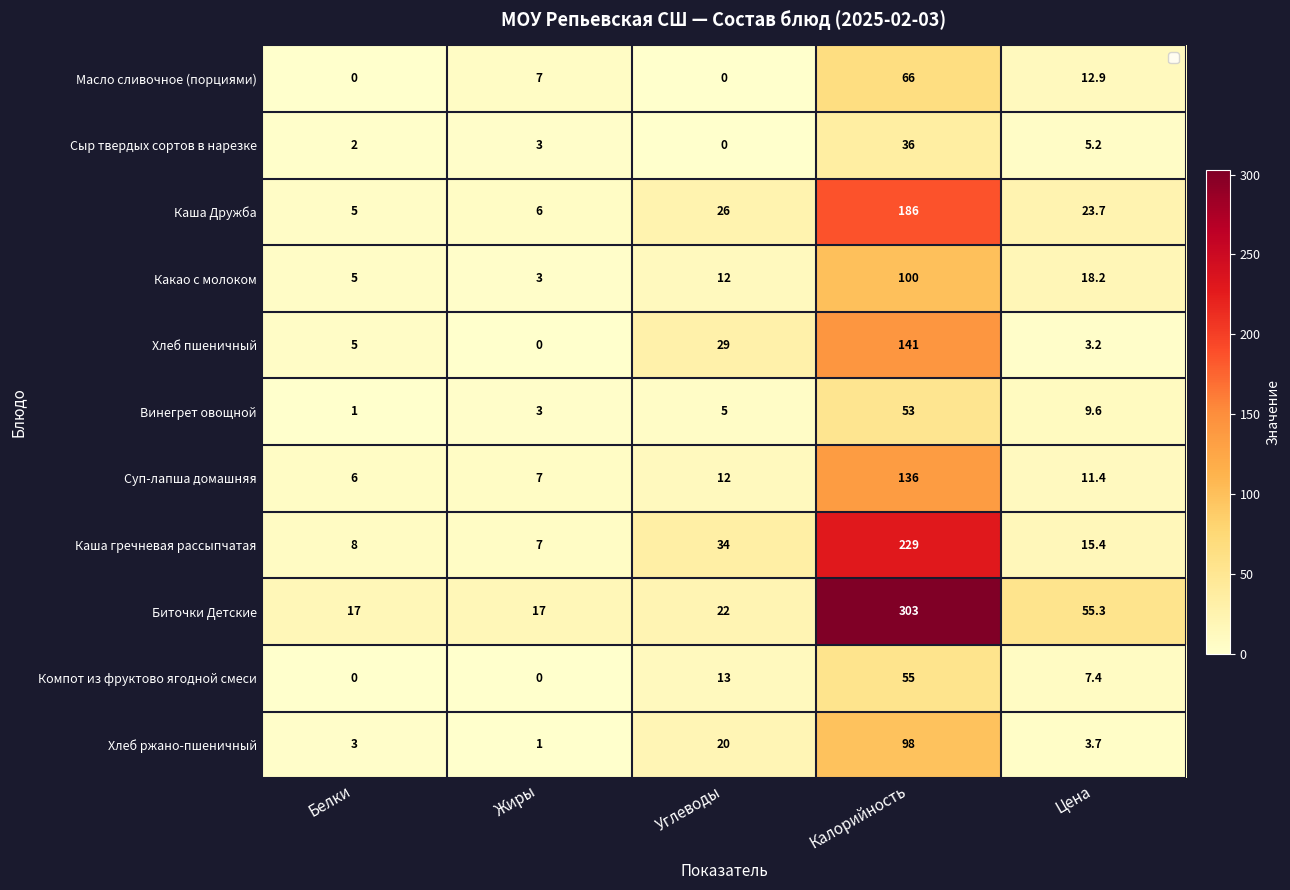

How many data points does each series have?

5